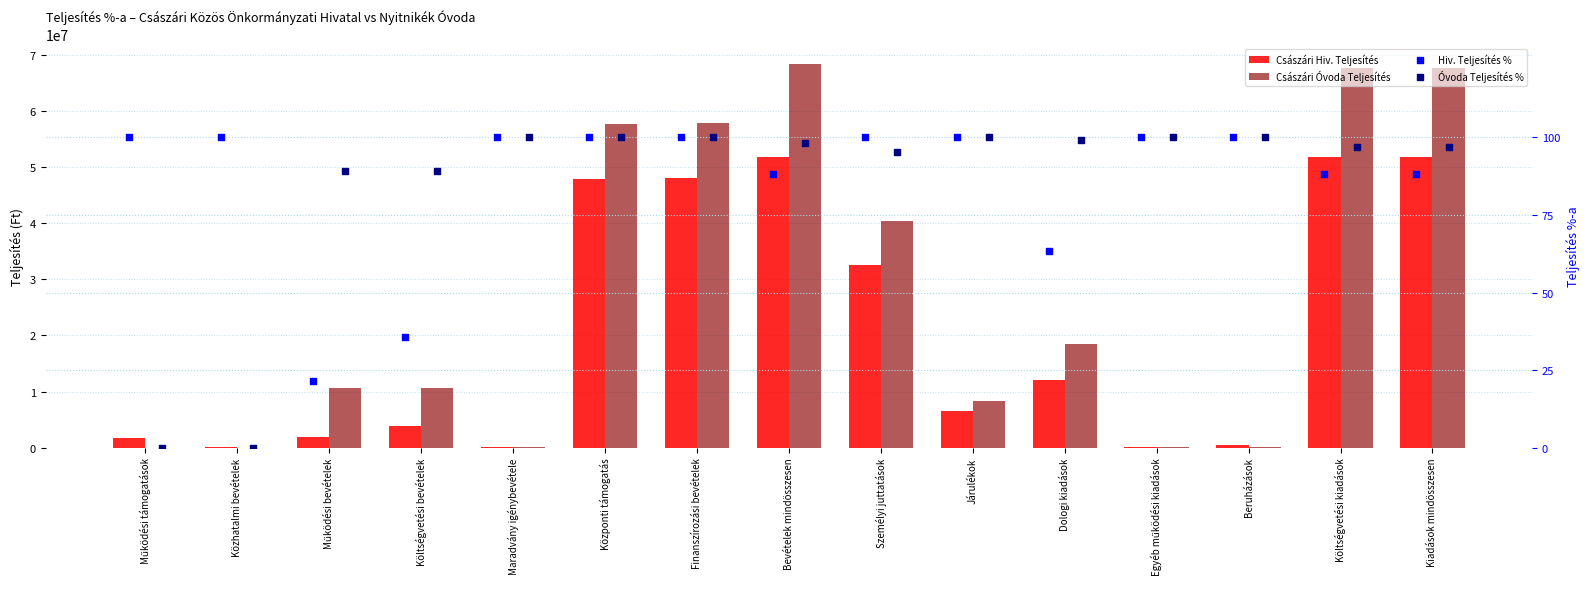

Which series contains the lowest Y value?

Császári Óvoda Teljesítés